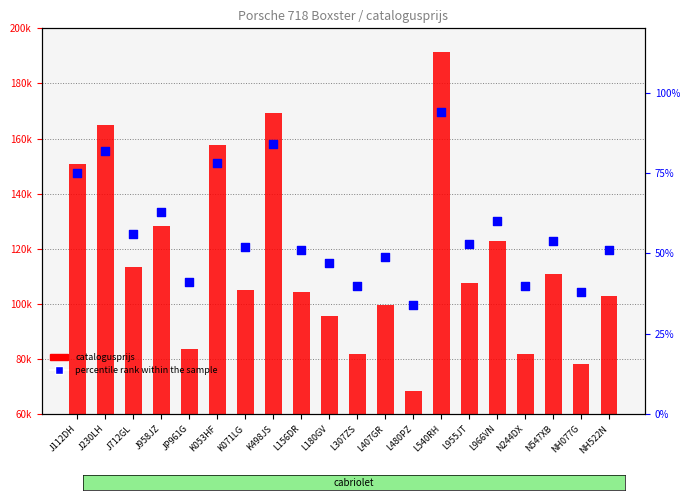

What is the change in value from J712GL to L966VN?

+4